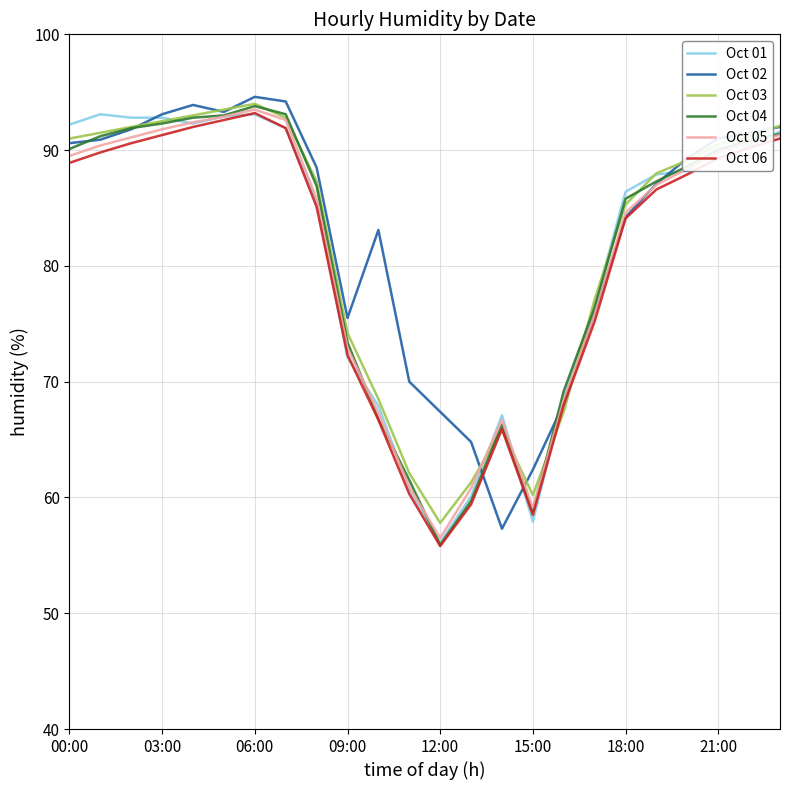

What is the maximum value for Oct 04?

93.8